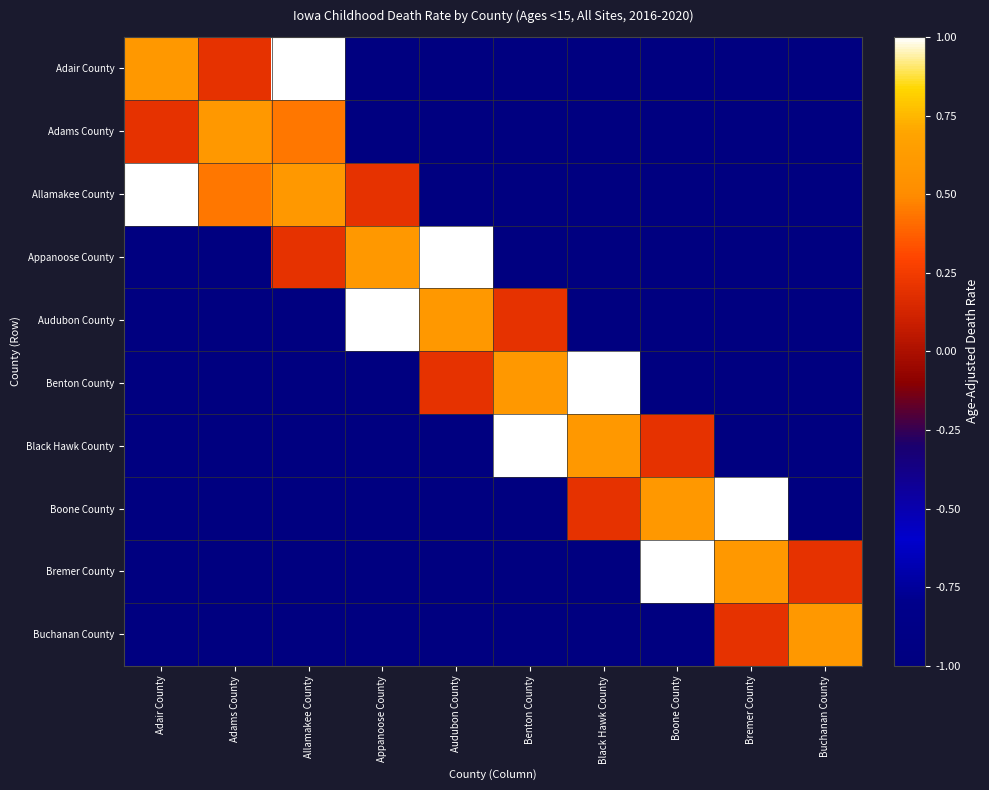

What is the total value across all series at Allamakee County?

-3.8